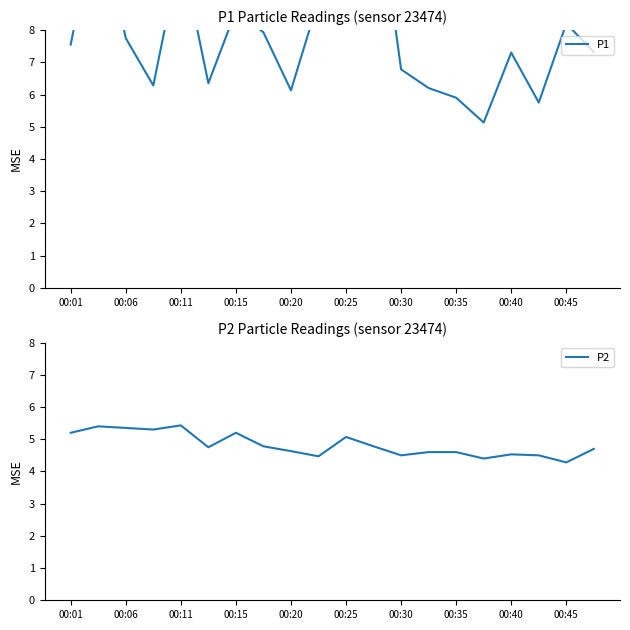

True or false: P1 and P2 intersect in this chart.

False